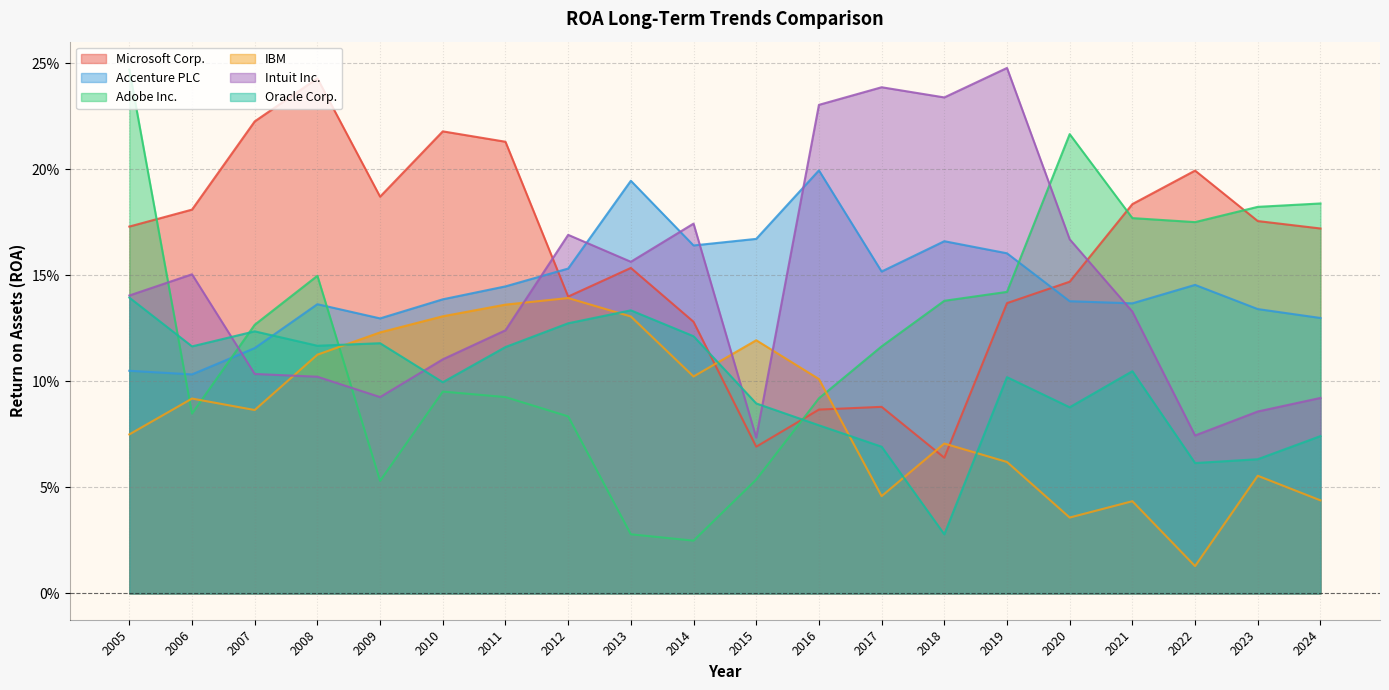

What is the value of the IBM point at the 2nd from the left?

0.1